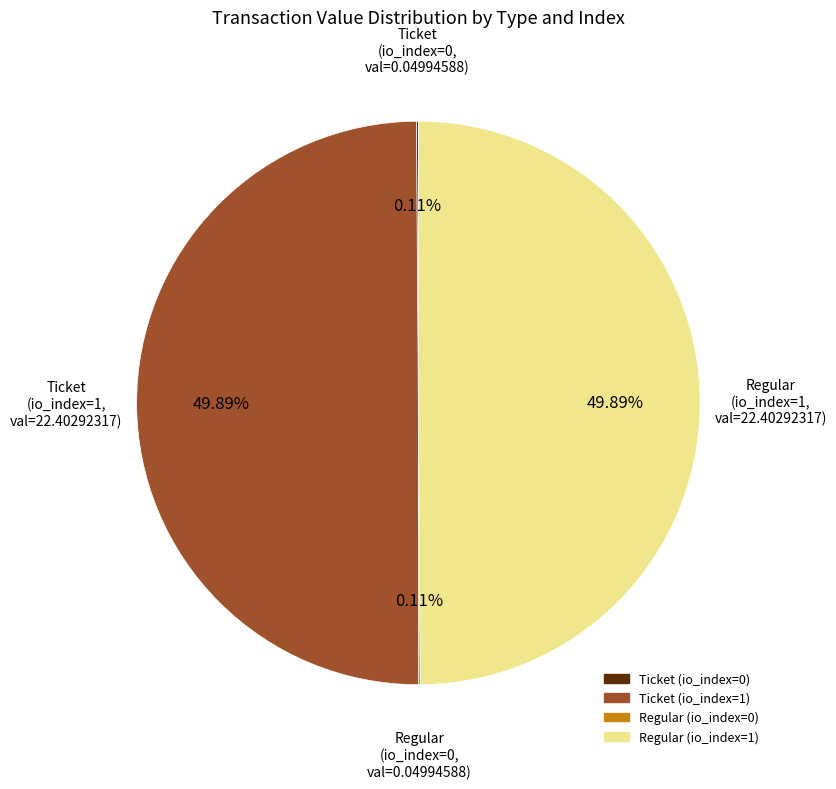

Approximately how many times larger is the value at Ticket (io_index=1) compared to Regular (io_index=1)?

1.0